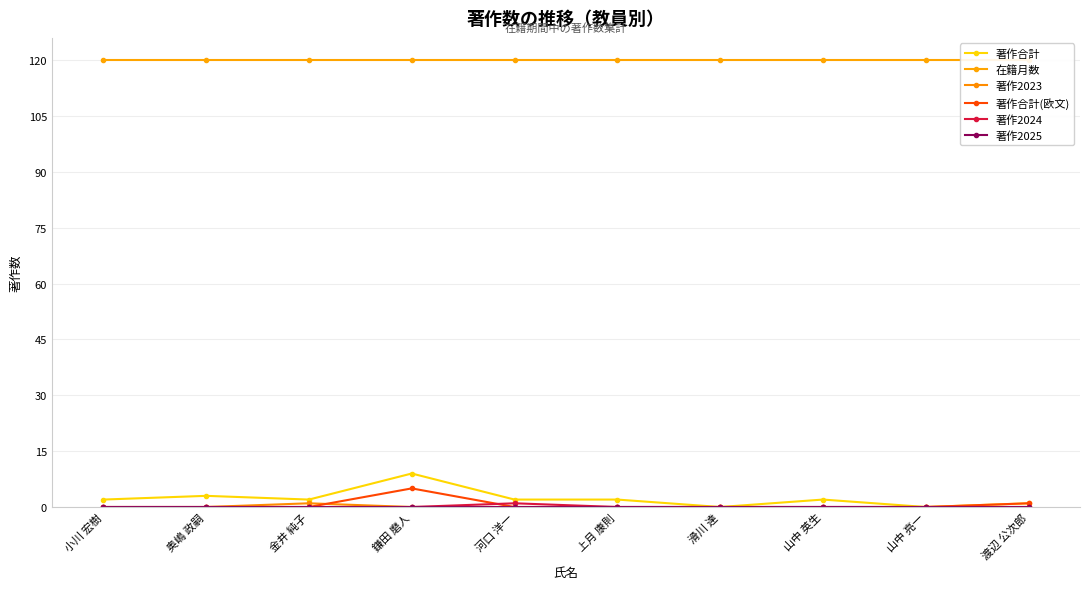

True or false: 在籍月数 and 著作2023 cross at least once.

False